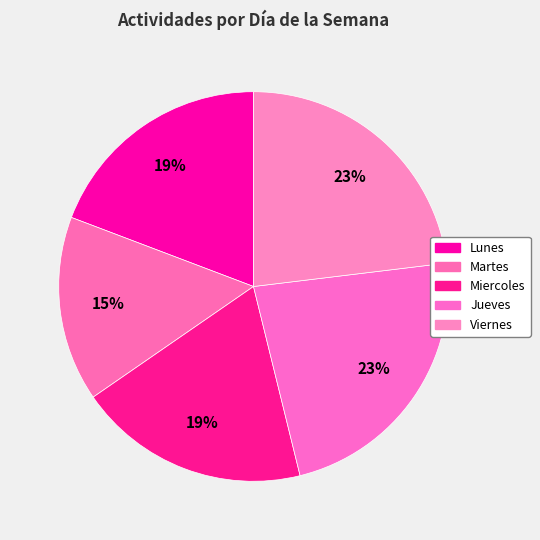

To the nearest percent, what is the combined percentage of Lunes and Miercoles?

38%